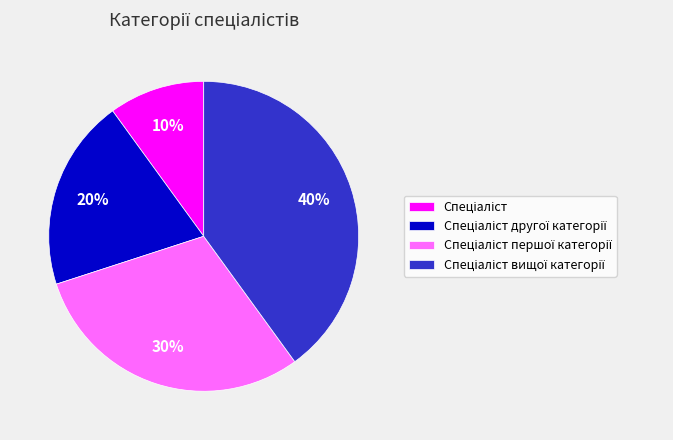

Is there a majority slice in this chart?

No